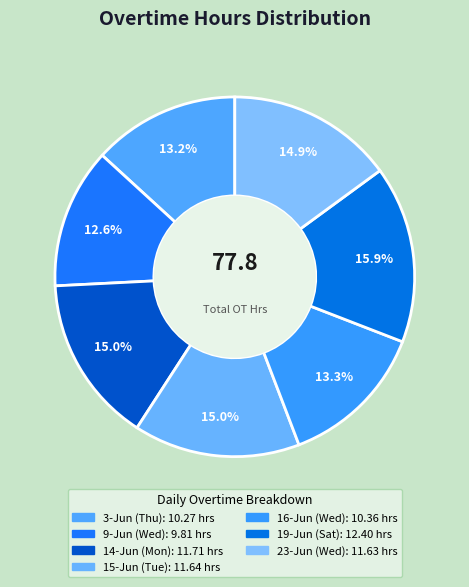

Count the number of slices in the pie.

7